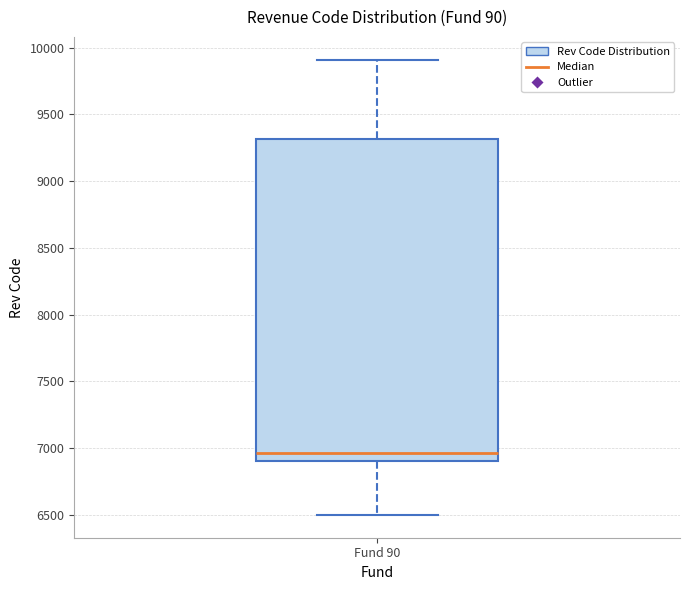

Transcribe this box plot: give where the median line is, the range the box spans, and where the two whiskers end, as read against the y-axis. The values are not printed on the chart, so give them approximately, as read against the axis.

median 6950, box 6900 to 9300, whiskers 6500 to 9900